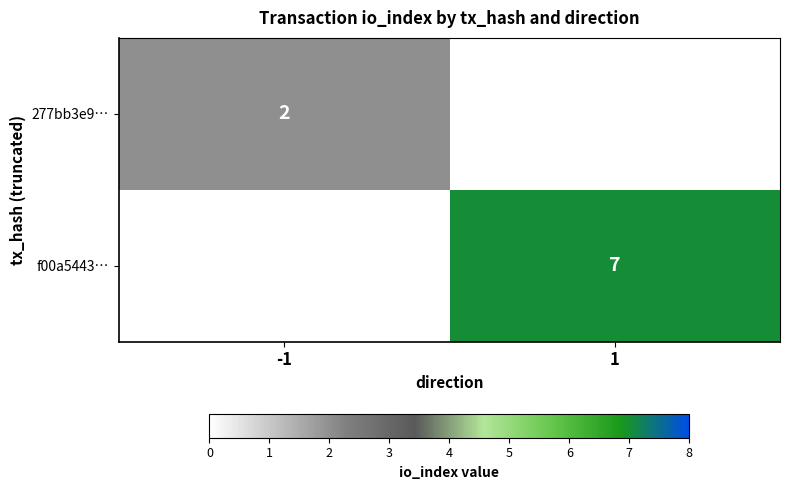

Is the value of f00a5443… at 1 greater than the value of 277bb3e9… at -1?

Yes